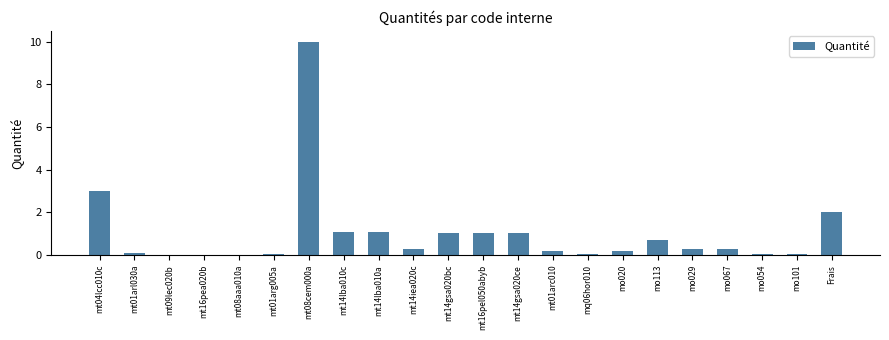

What is the sum of all values?

22.6